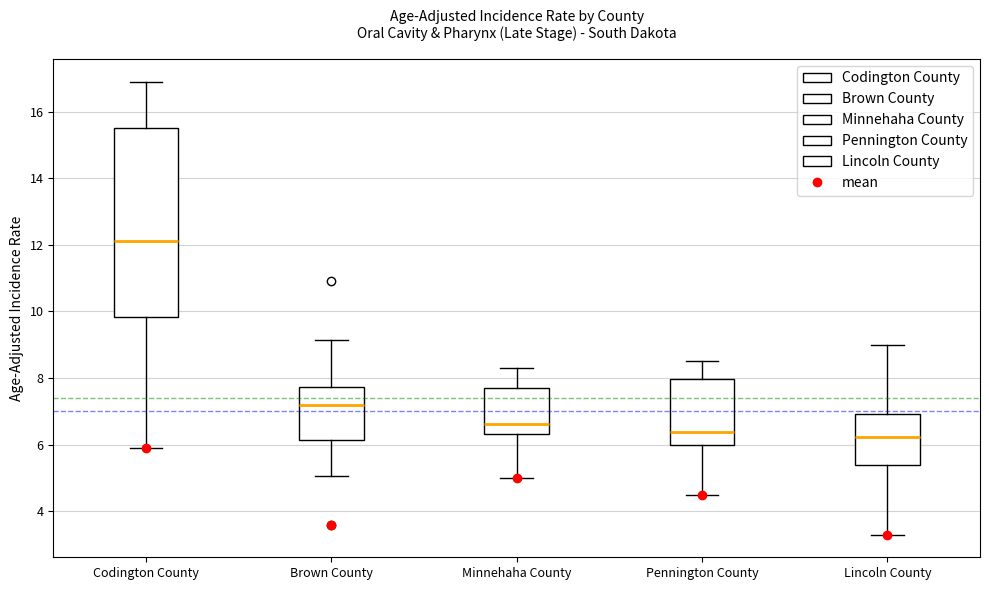

Where does the lower whisker of the box for Pennington County end on the y-axis? The values are not printed on the chart, so give them approximately, as read against the axis.

4.6